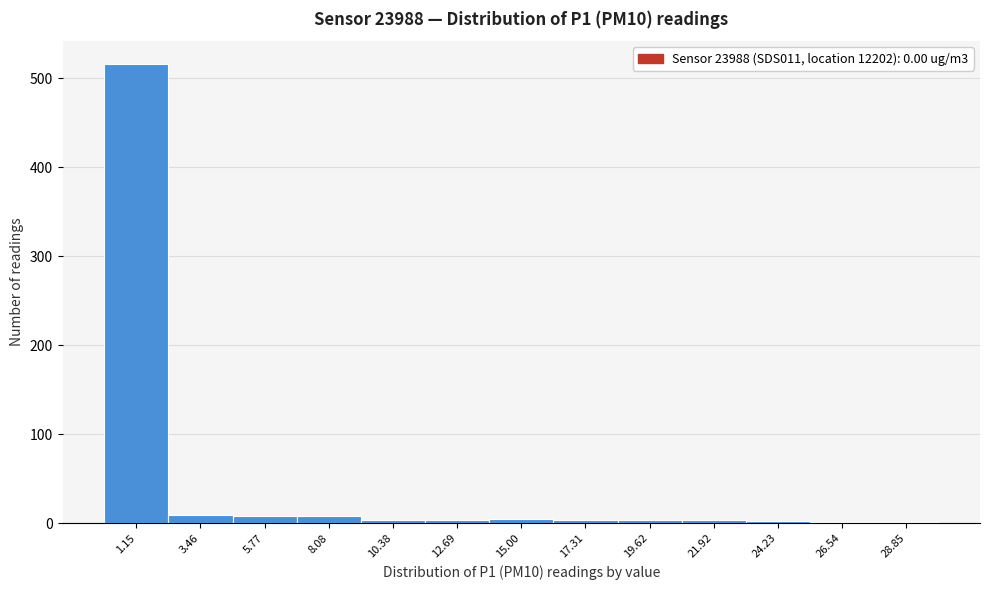

Reading left to right, list every bar in this chart as the range it spans on the x-axis followed by its height. Neither the bar edges nor the heights are printed on the chart, so give them approximately, as read against the axes.

0.0 to 2.5: 520
2.5 to 4.5: under 10
4.5 to 7.0: under 10
7.0 to 9.0: under 10
9.0 to 11.5: under 10
11.5 to 14.0: under 10
14.0 to 16.0: under 10
16.0 to 18.5: under 10
18.5 to 21.0: under 10
21.0 to 23.0: under 10
23.0 to 25.5: under 10
25.5 to 27.5: under 10
27.5 to 30.0: under 10